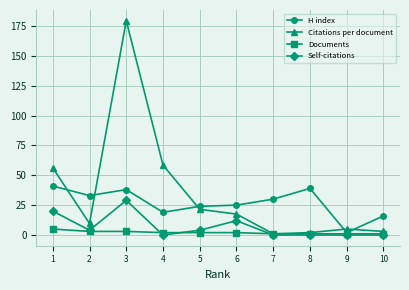

What is the sum of all Documents values?

21.0